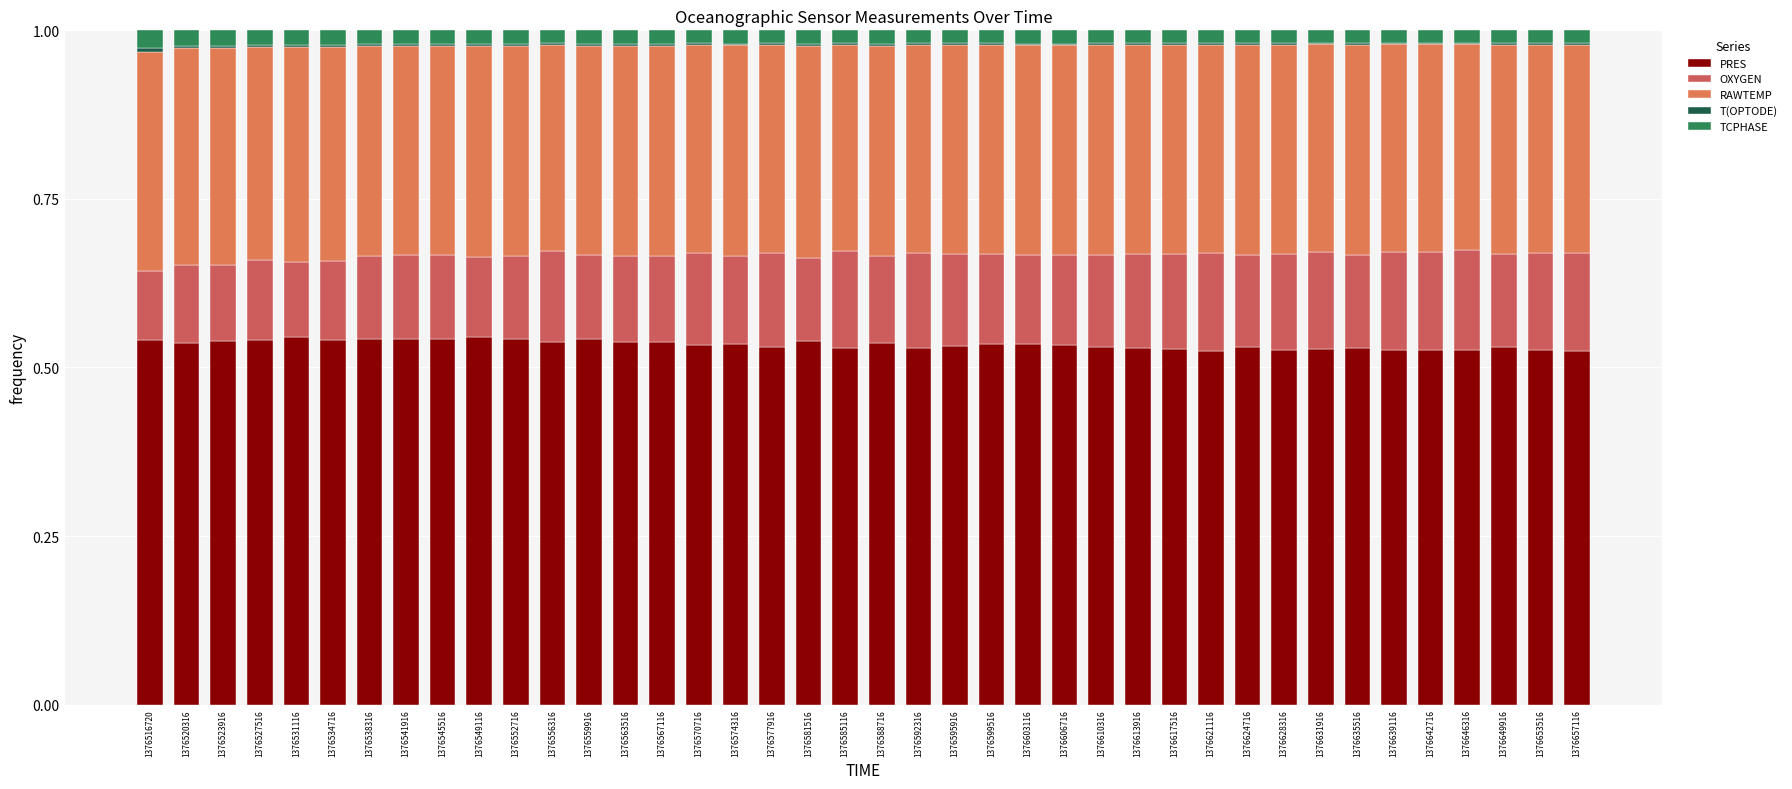

What is the sum of all TCPHASE values?

0.8